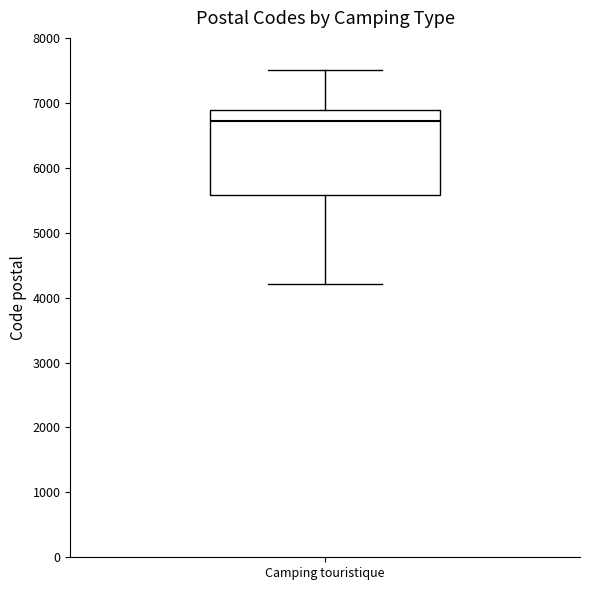

Where does the lower whisker of the box for Camping touristique end on the y-axis? The values are not printed on the chart, so give them approximately, as read against the axis.

4200